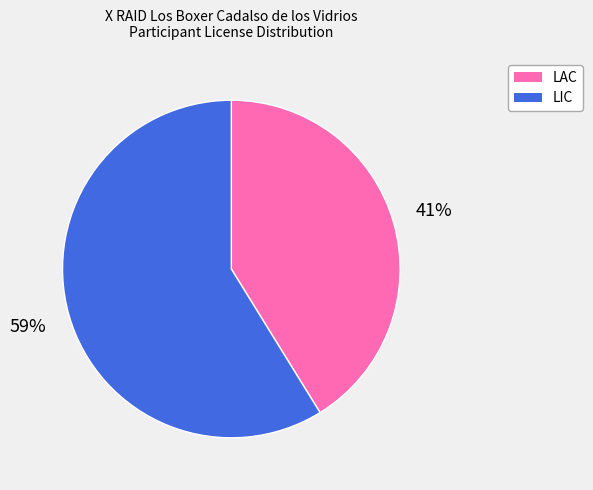

How many slices are in this pie chart?

2